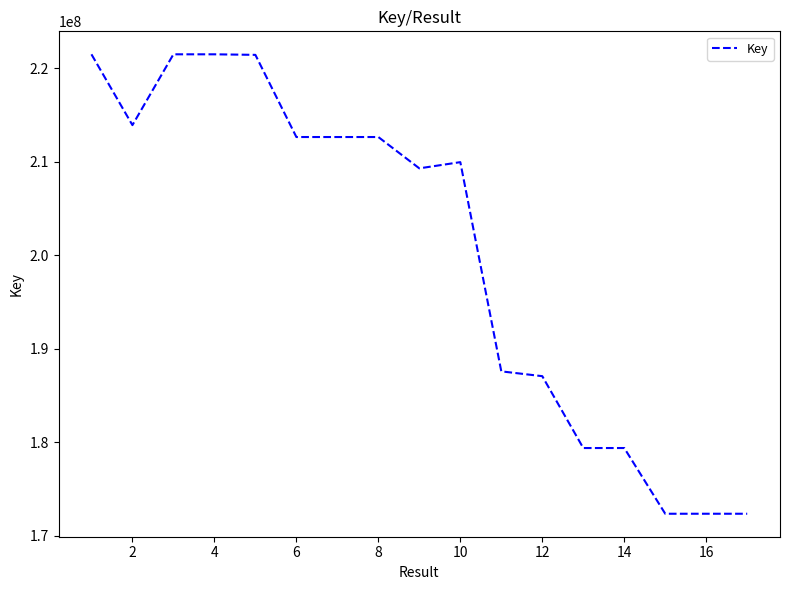

What is the difference between the maximum and minimum values?

49158406